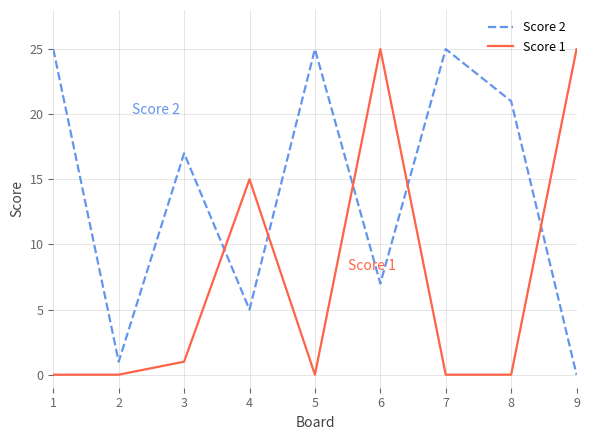

Is the value of Score 1 at 6 greater than the value of Score 2 at 8?

Yes